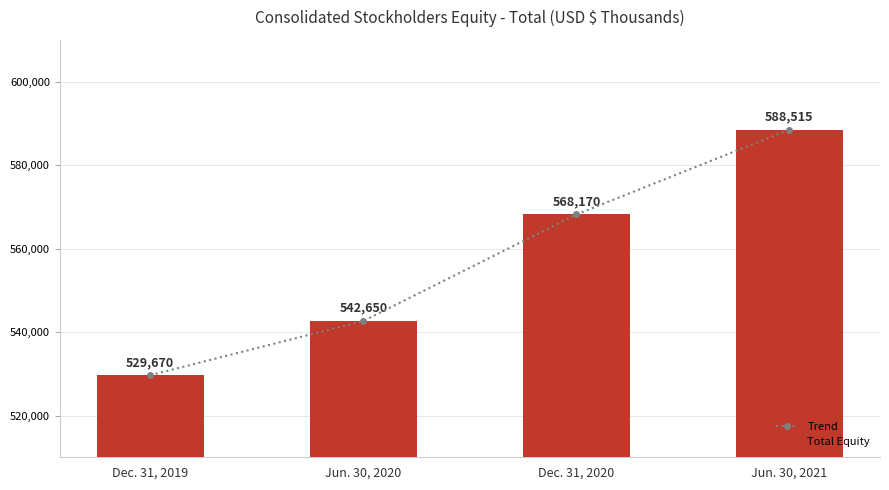

Rank the series at Dec. 31, 2020 from lowest to highest value.

Trend, Total Equity